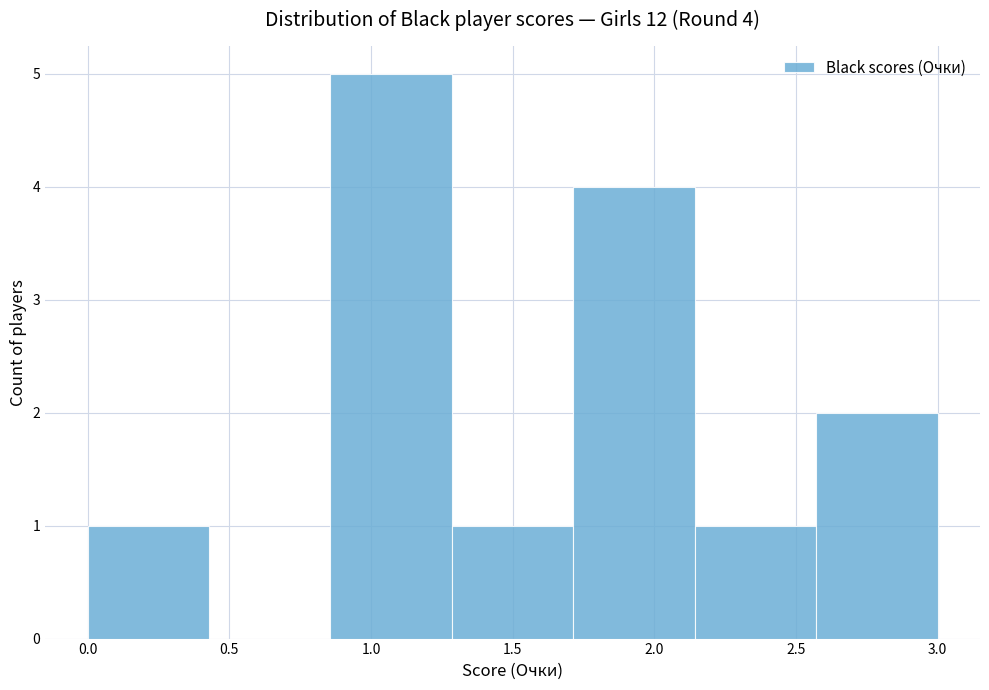

Which range on the x-axis has the tallest bar?

0.85 to 1.30